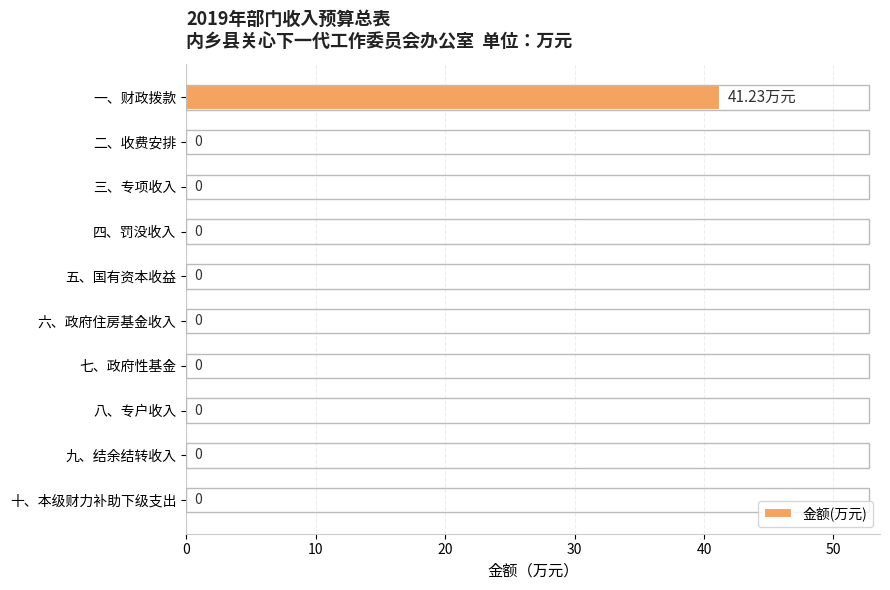

How many data points are above 0?

1